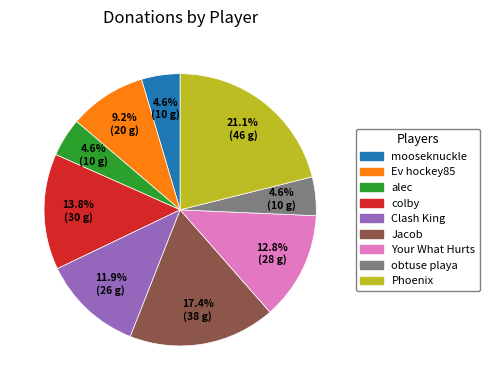

Is it true that Ev hockey85 is 1% of the pie?

False